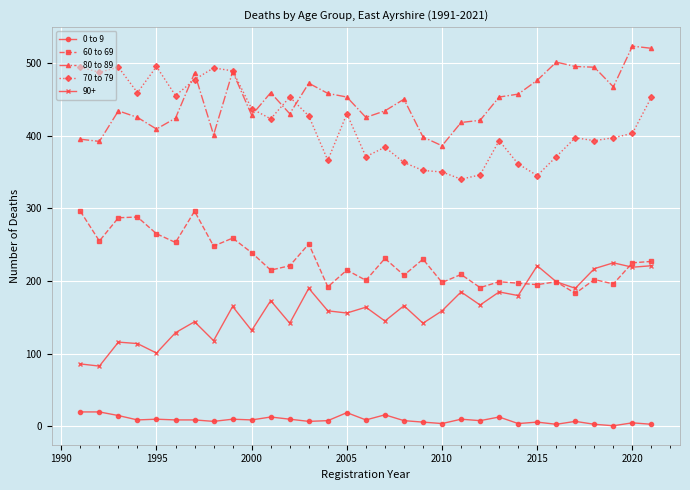

List the series in order of their peak value, highest first.

80 to 89, 70 to 79, 60 to 69, 90+, 0 to 9